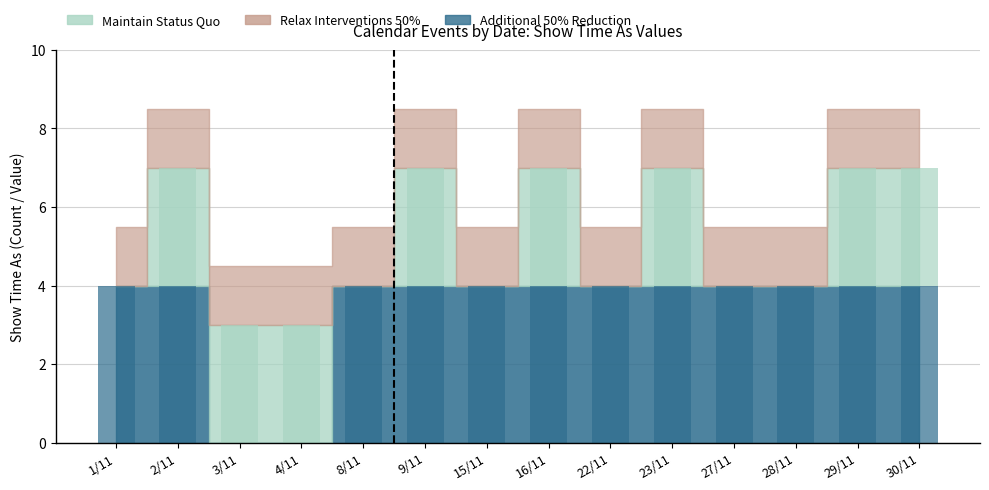

What is the label of the 9th bar from the right?

9/11